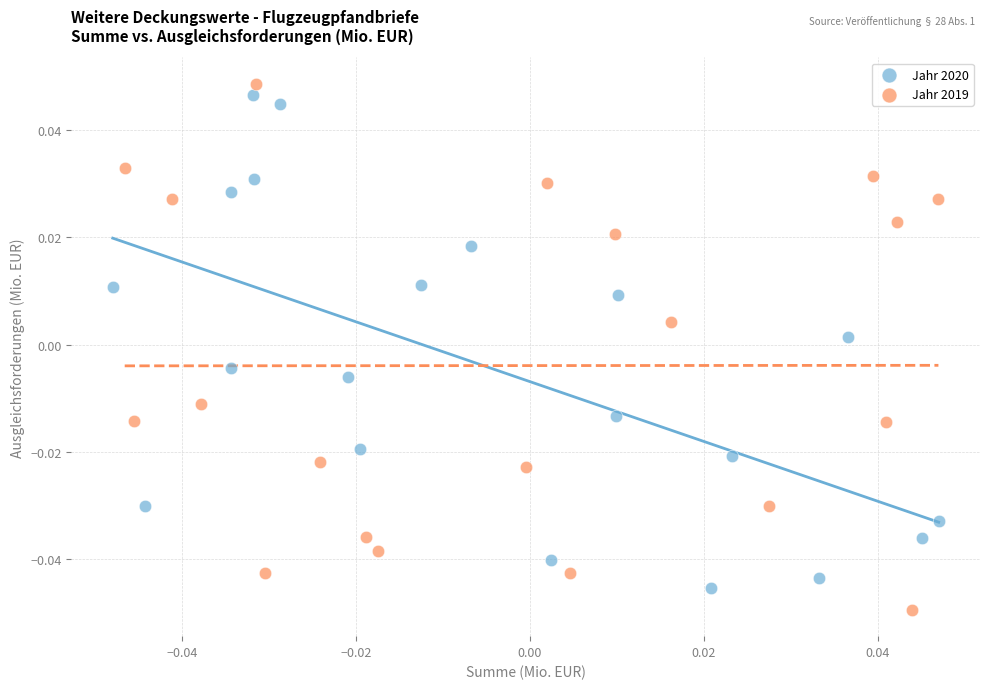

Which series reaches the maximum Y coordinate?

Jahr 2019